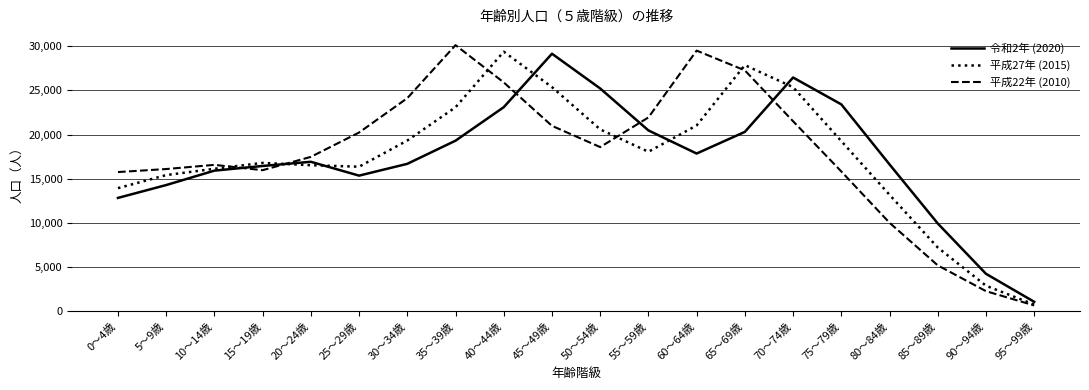

At which label is 令和2年 (2020) closest to 15113?

25～29歳